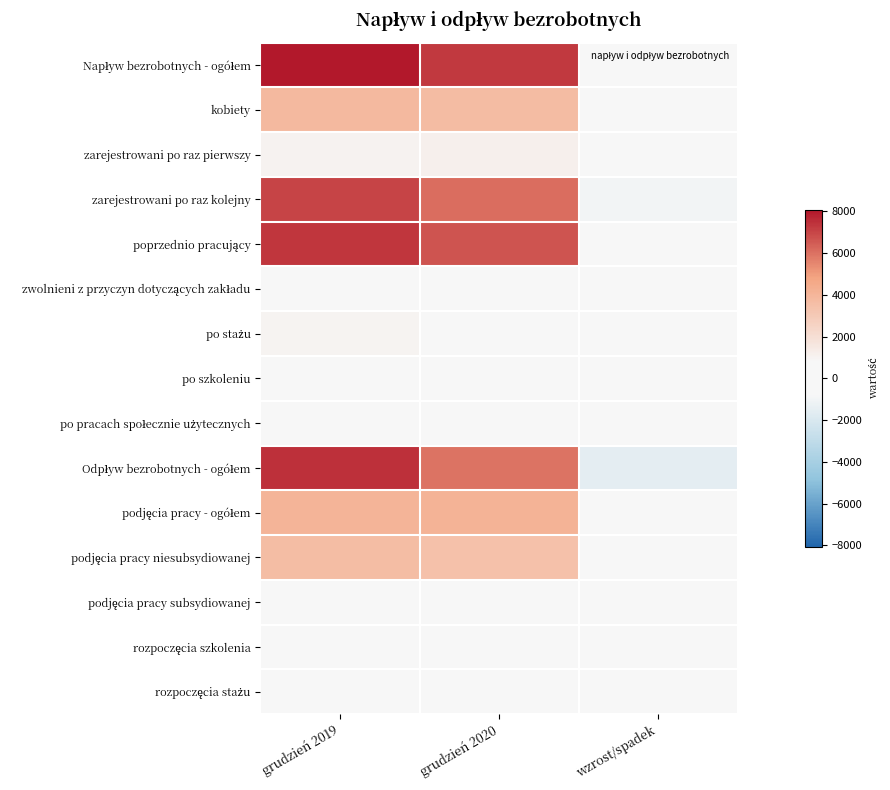

Which label corresponds to the largest value in the chart?

grudzień 2019